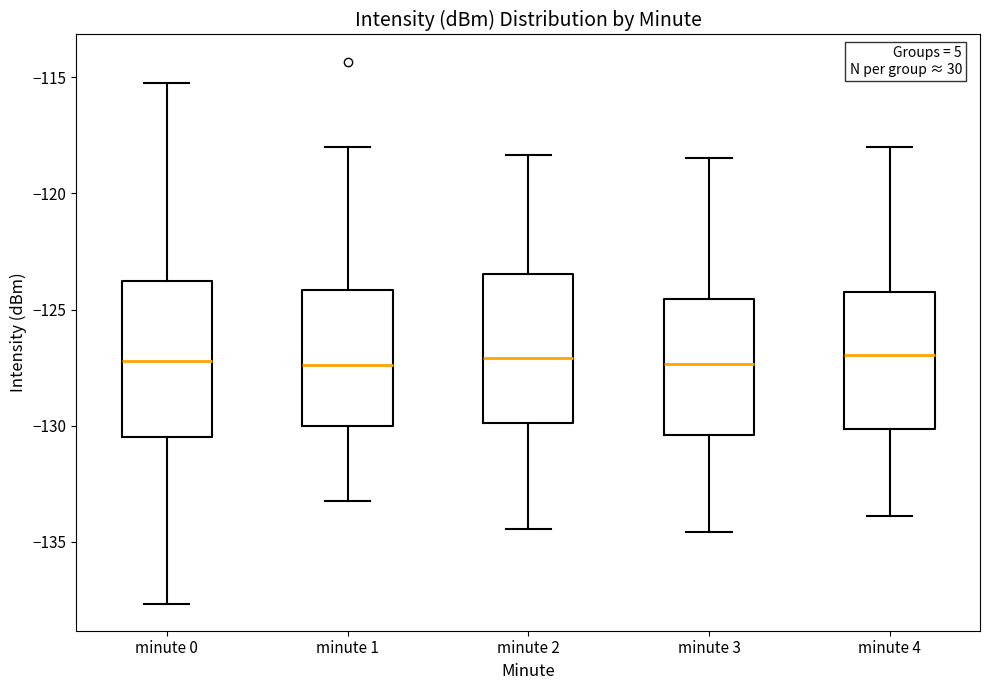

Reading left to right, read every box against the y-axis: the position of its median line, the range the box covers, and the ends of its whiskers. The values are not printed on the chart, so give them approximately, as read against the axis.

minute 0: median -127.0, box -130.5 to -124.0, whiskers -137.5 to -115.0
minute 1: median -127.5, box -130.0 to -124.0, whiskers -133.0 to -118.0
minute 2: median -127.0, box -130.0 to -123.5, whiskers -134.5 to -118.5
minute 3: median -127.5, box -130.5 to -124.5, whiskers -134.5 to -118.5
minute 4: median -127.0, box -130.0 to -124.0, whiskers -134.0 to -118.0